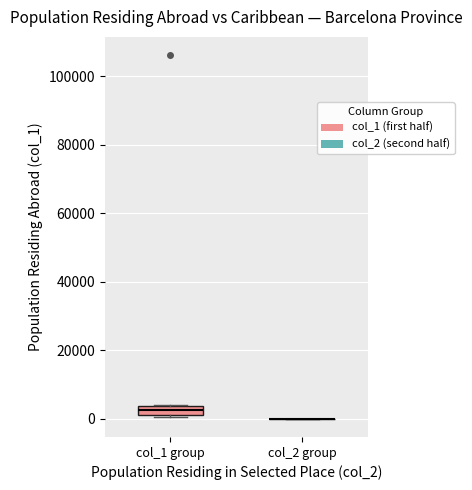

Which box is the tallest, from its lower edge to its upper edge?

col_1 group